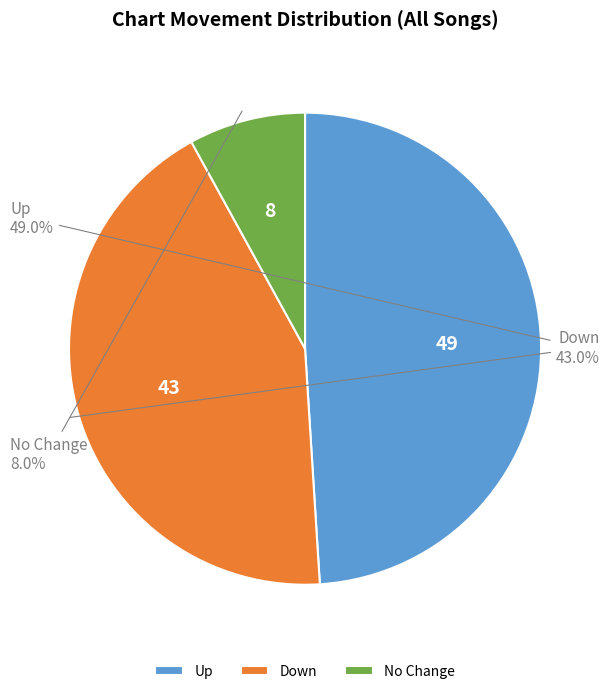

Which slice is the largest?

Up